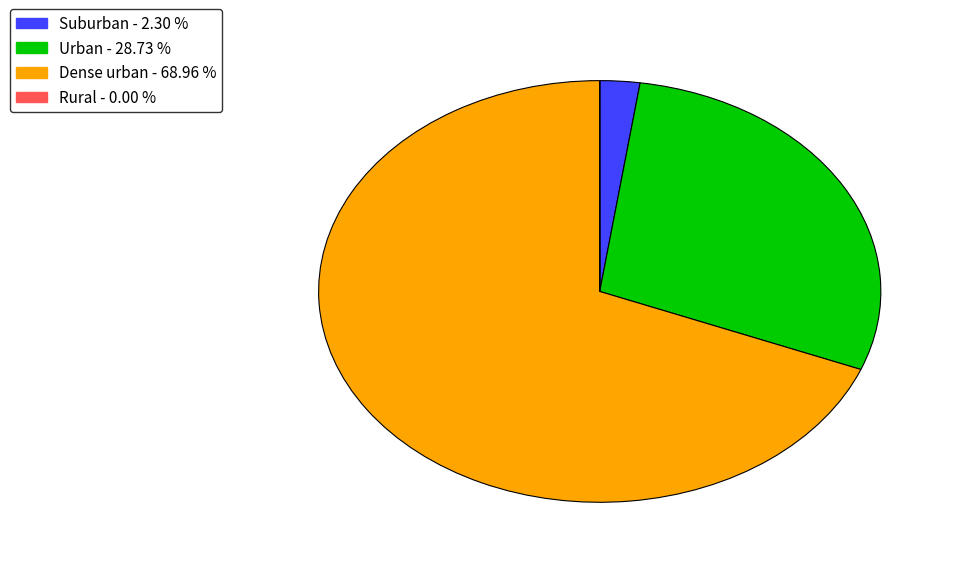

Which has a higher value, Urban or Suburban?

Urban